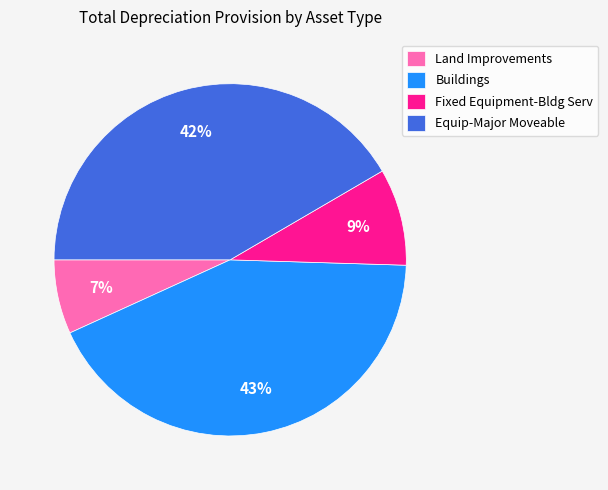

Do Land Improvements and Equip-Major Moveable together represent more than half of the pie?

No